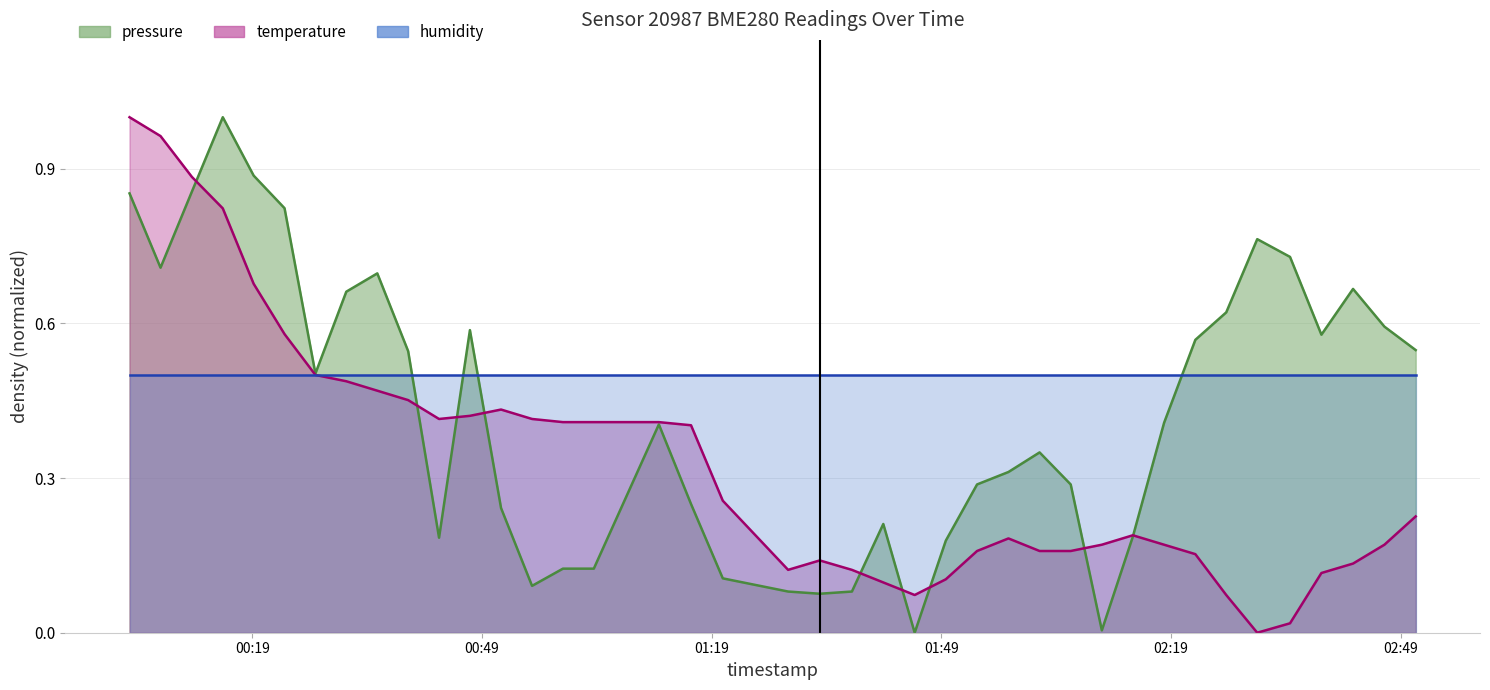

Where is the first local maximum for temperature?

2023-05-11T00:51:30